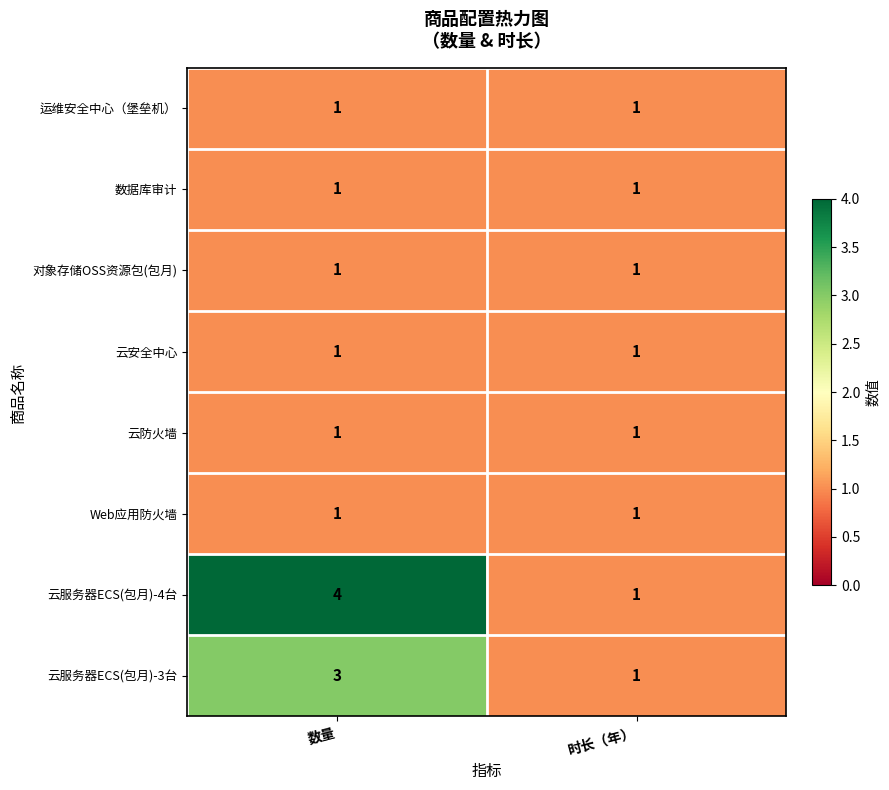

Reading left to right, list all the values displayed in this chart.

运维安全中心（堡垒机）: 数量=1	时长（年）=1
数据库审计: 数量=1	时长（年）=1
对象存储OSS资源包(包月): 数量=1	时长（年）=1
云安全中心: 数量=1	时长（年）=1
云防火墙: 数量=1	时长（年）=1
Web应用防火墙: 数量=1	时长（年）=1
云服务器ECS(包月)-4台: 数量=4	时长（年）=1
云服务器ECS(包月)-3台: 数量=3	时长（年）=1